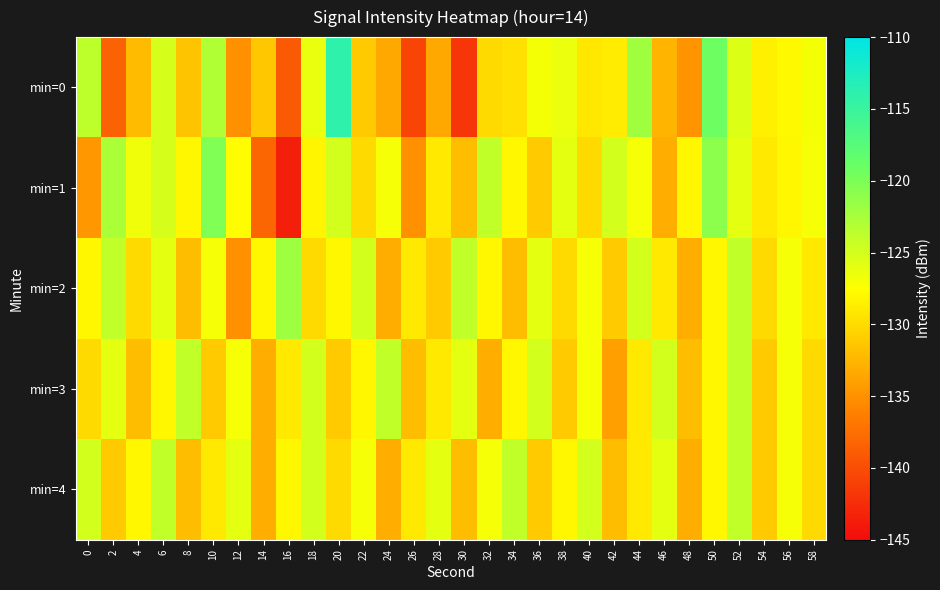

What is the total value across all series at 30?

-655.9